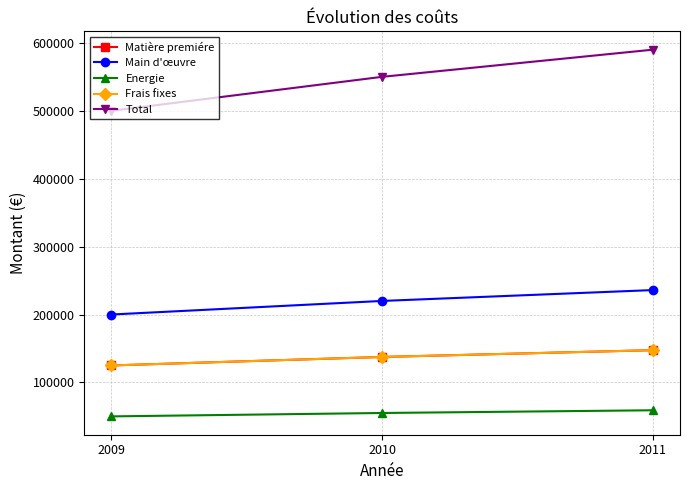

Is this an area chart (filled region under the line)?

No